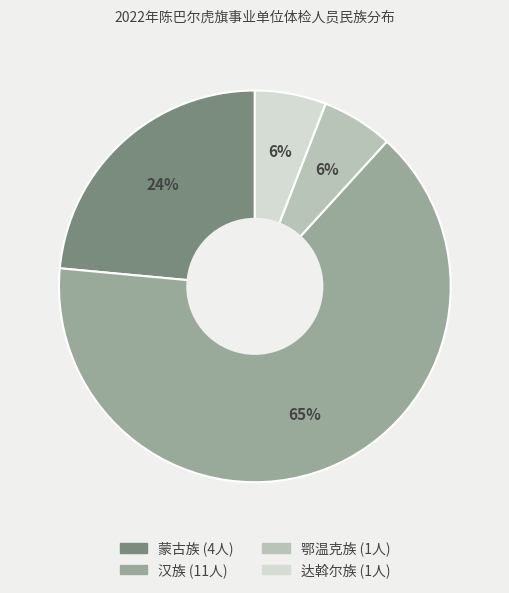

To the nearest percent, what is the difference between the 鄂温克族 and 蒙古族 slice percentages?

18%